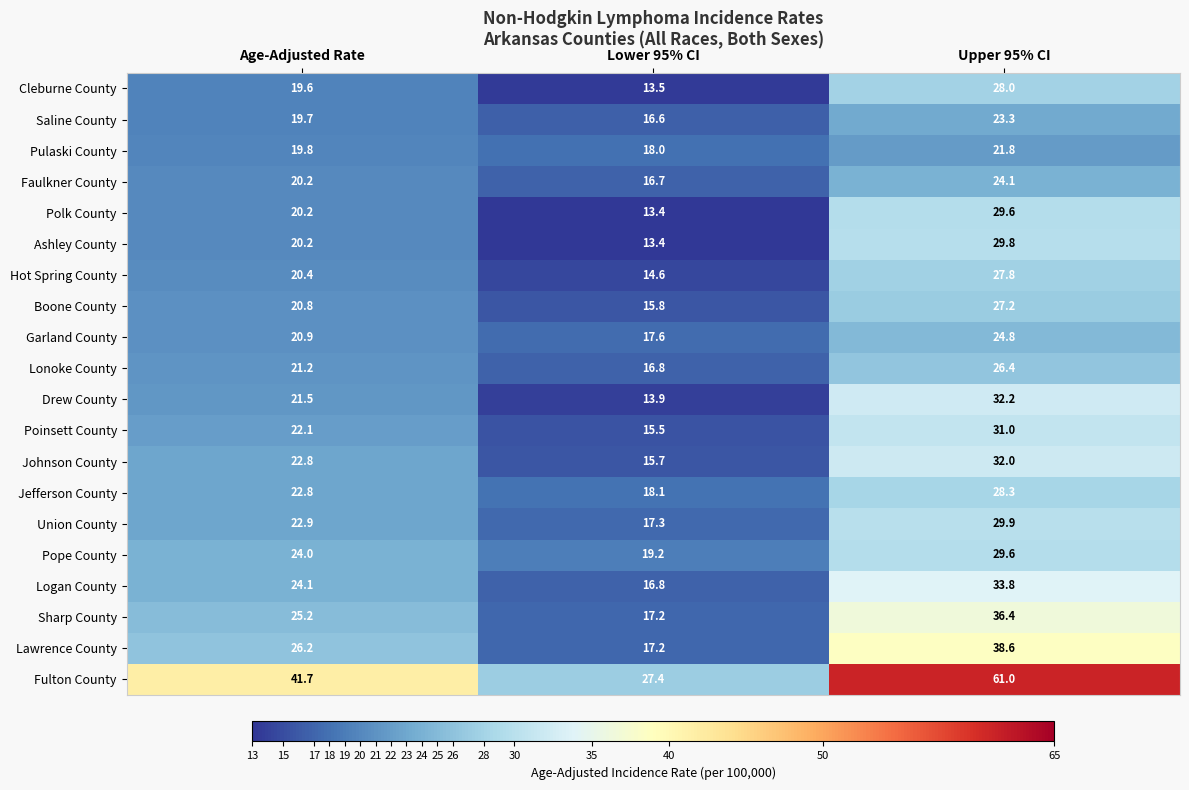

What value does the Sharp County series have at Upper 95% CI?

36.4